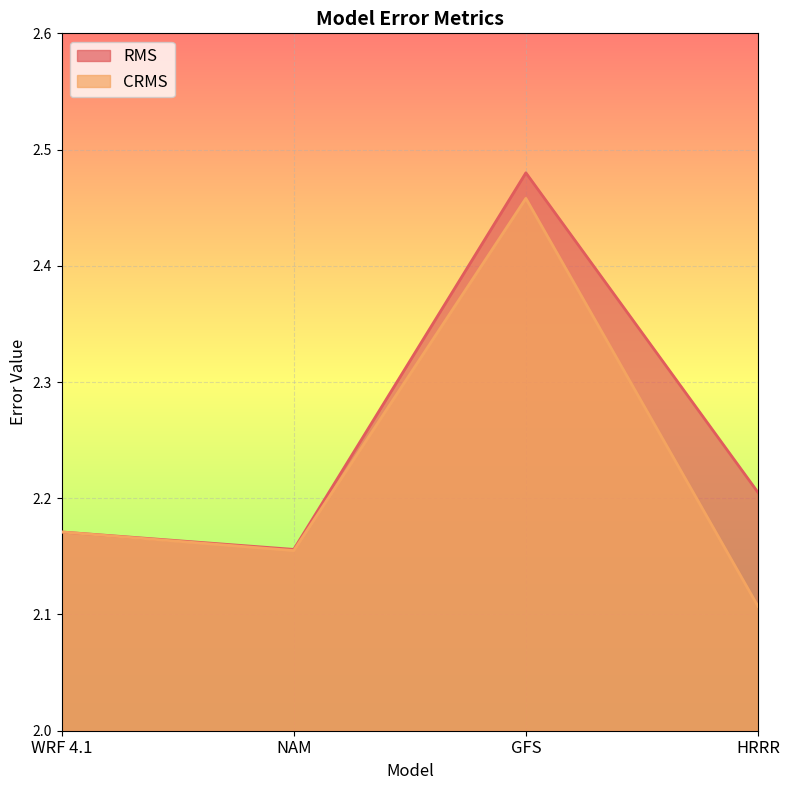

In RMS, how many points are lower than both neighbors (excluding endpoints)?

1